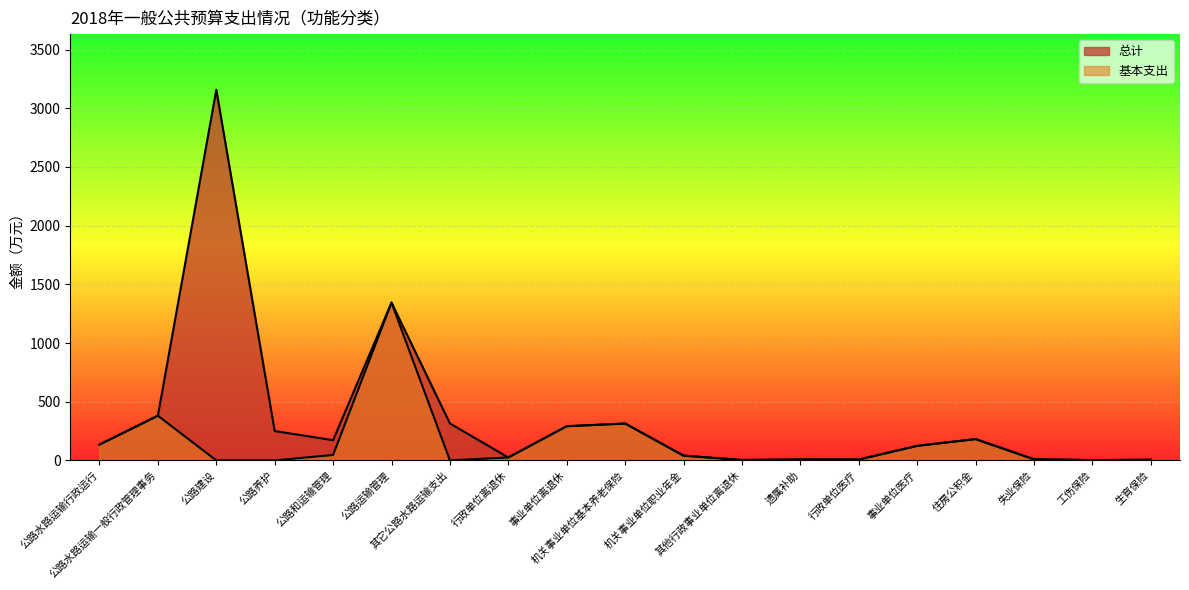

The 总计 series shows 24.8 at 行政单位离退休. True or false?

True